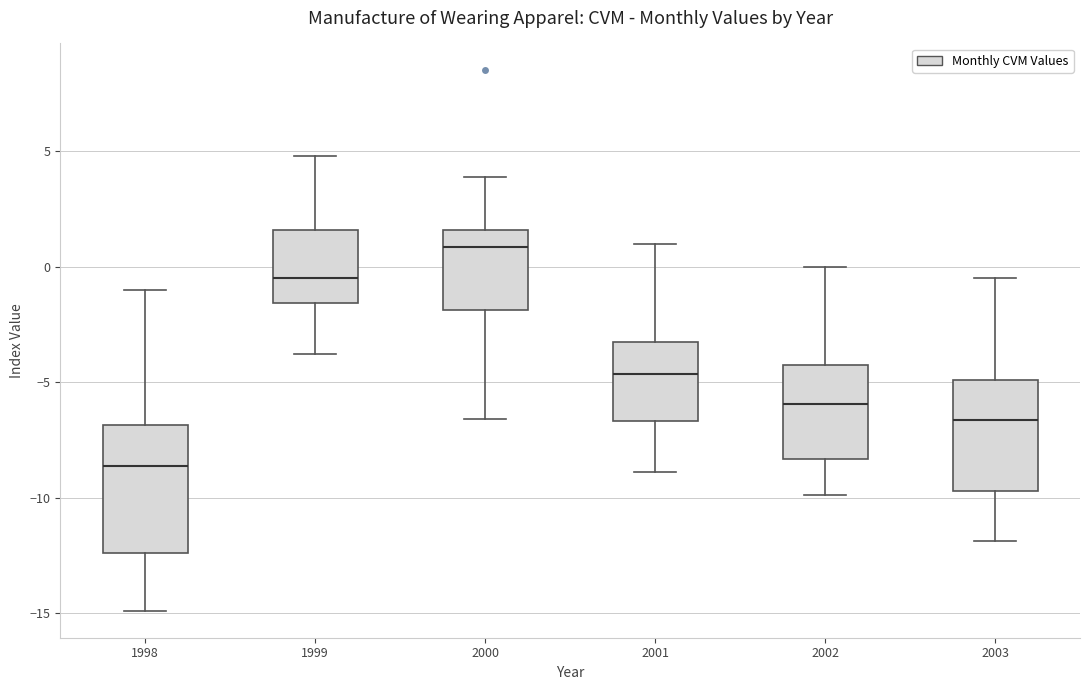

Reading left to right, transcribe this box plot: for each box, give where its median line is, the range the box spans, and where its two whiskers end, as read against the y-axis. The values are not printed on the chart, so give them approximately, as read against the axis.

1998: median -8.5, box -12.5 to -7.0, whiskers -15.0 to -1.0
1999: median -0.5, box -1.5 to 1.5, whiskers -4.0 to 5.0
2000: median 1.0, box -2.0 to 1.5, whiskers -6.5 to 4.0
2001: median -4.5, box -6.5 to -3.5, whiskers -9.0 to 1.0
2002: median -6.0, box -8.5 to -4.5, whiskers -10.0 to 0.0
2003: median -6.5, box -9.5 to -5.0, whiskers -12.0 to -0.5